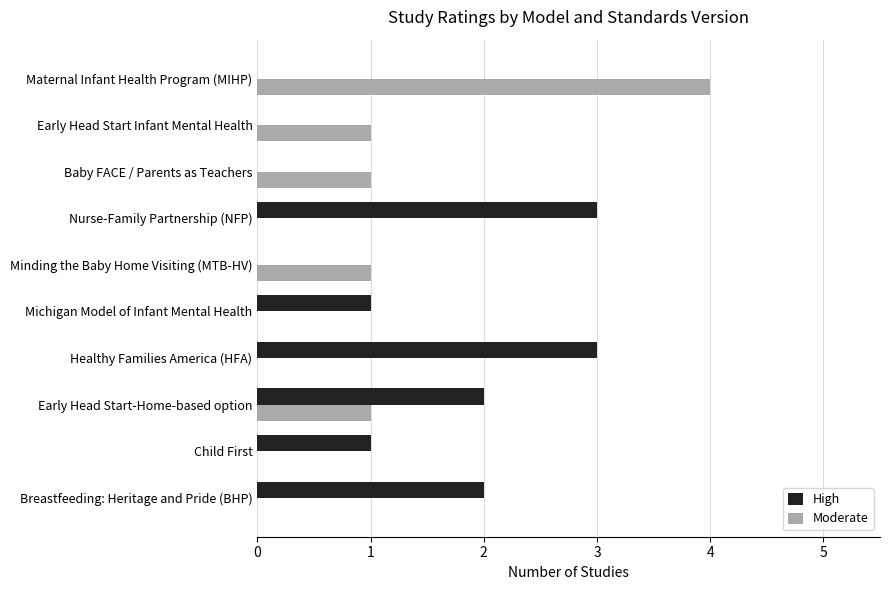

The value of High at Early Head Start Infant Mental Health is -1. True or false?

False